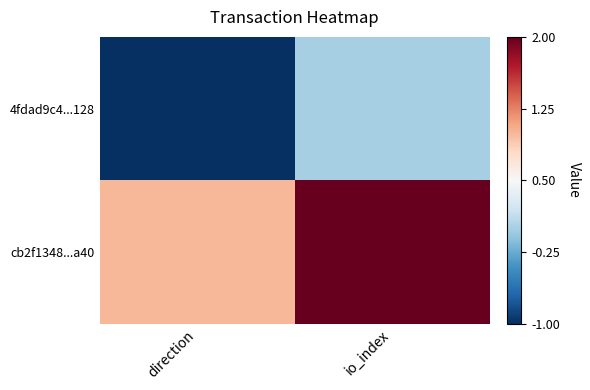

Rank the series at io_index from highest to lowest value.

cb2f1348...a40, 4fdad9c4...128